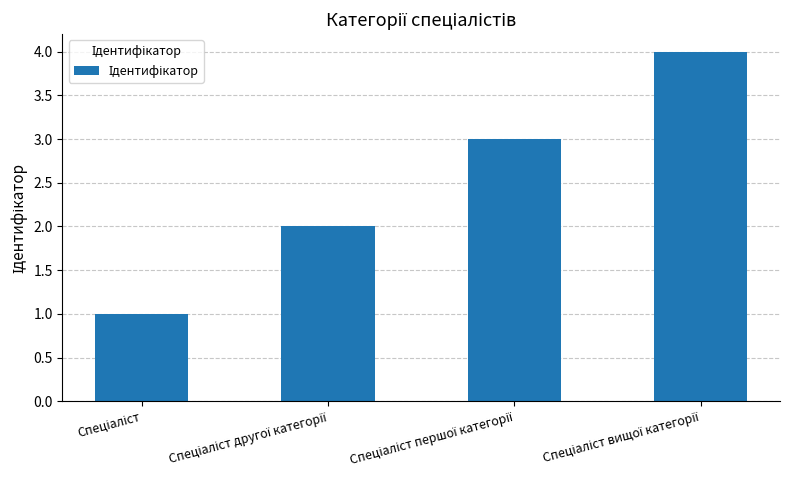

How many data points does each series have?

4